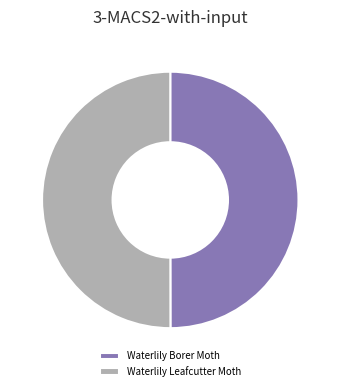

True or false: Waterlily Leafcutter Moth accounts for 50% of the total.

True